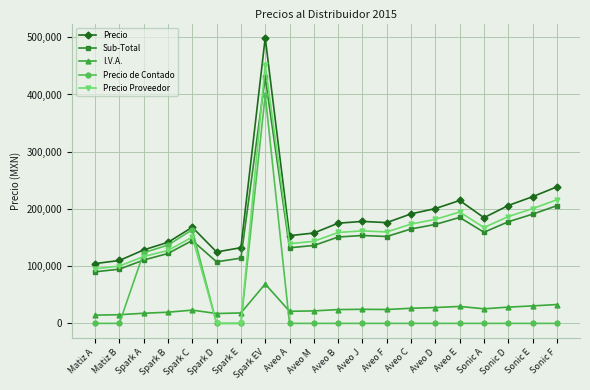

Which category has the lowest value in the Precio series?

Matiz A